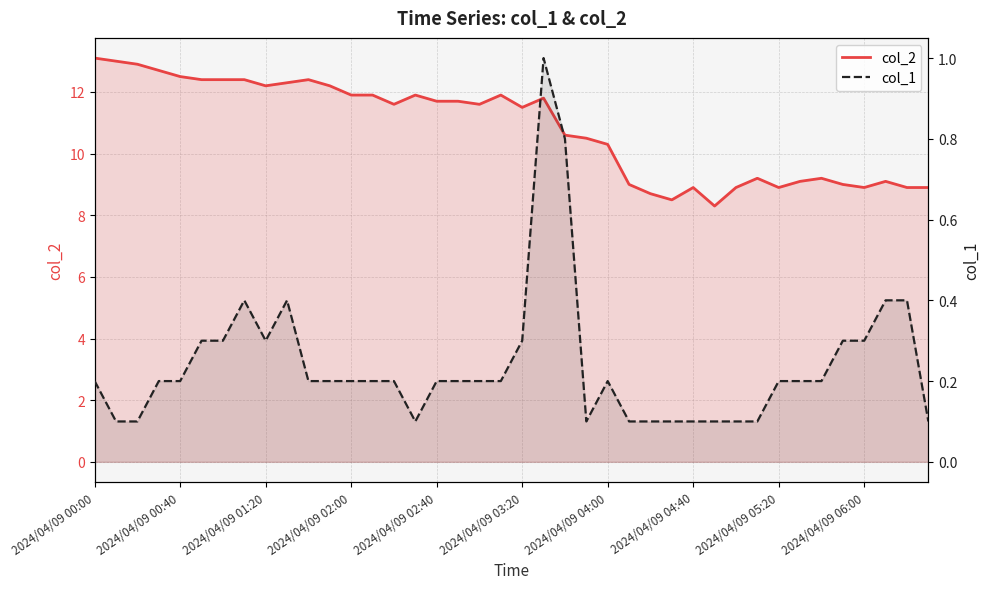

What is the maximum value for col_1?

1.0